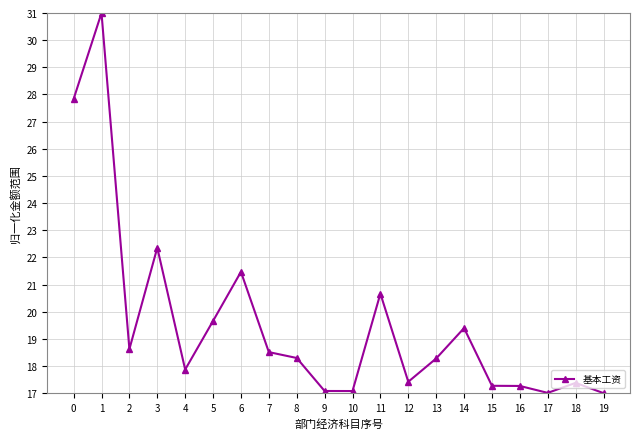

True or false: there are more than 2 points higher than both neighbors.

True